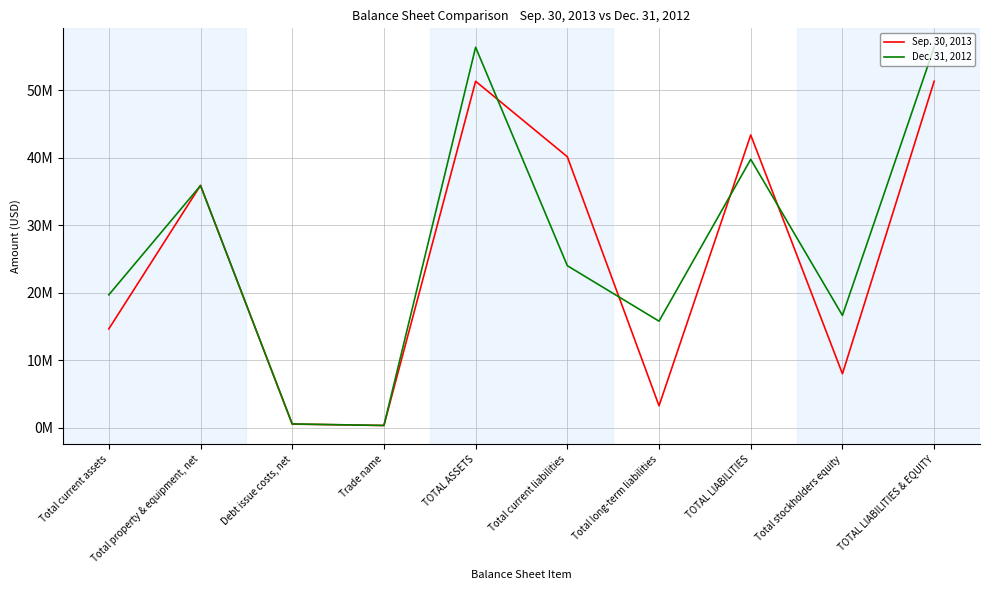

Reading right to left, transcribe all the data shown in this chart.

Sep. 30, 2013: 51338719	7969785	43368934	3223842	40145092	51338719	303346	506985	35908273	14620115
Dec. 31, 2012: 56381926	16620840	39761086	15769561	23991525	56381926	303346	532335	35862085	19674697